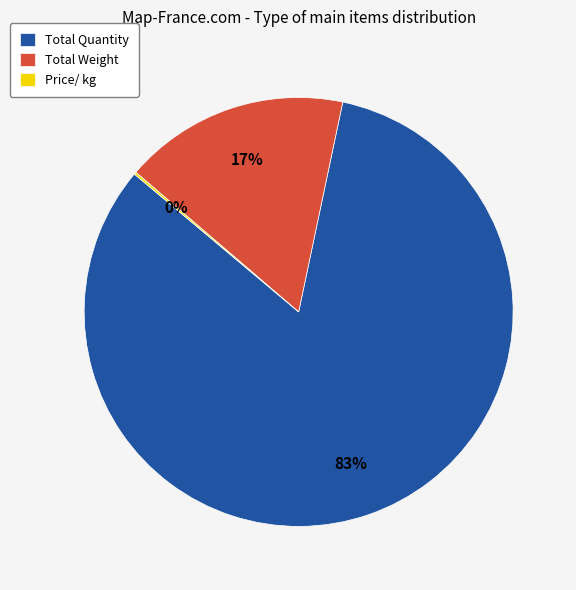

What is the largest slice in the pie chart?

Total Quantity